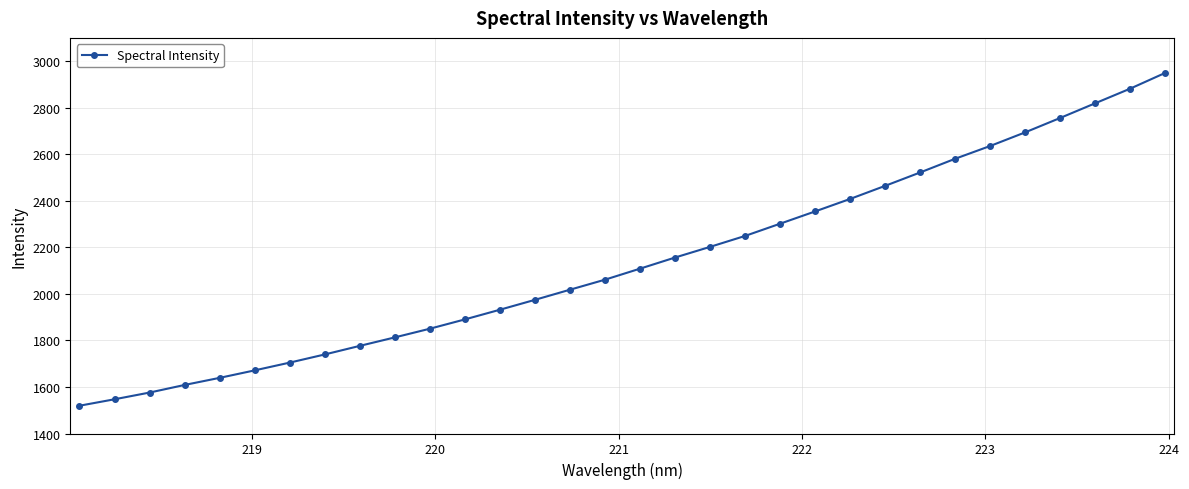

What is the value of the 11th point from the left?

1850.4